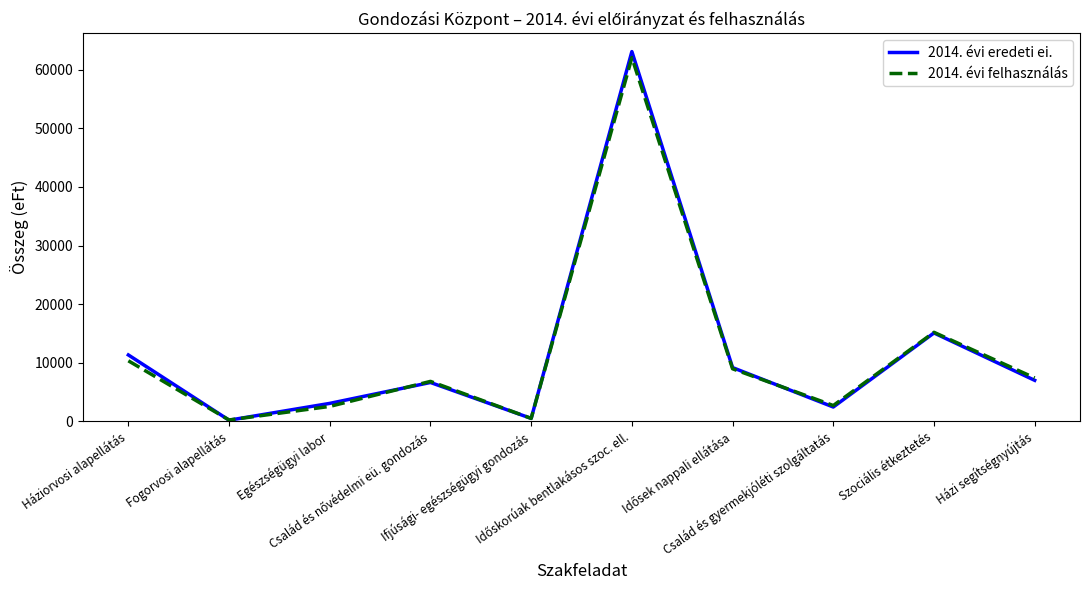

Does the chart display data point markers on the line(s)?

No